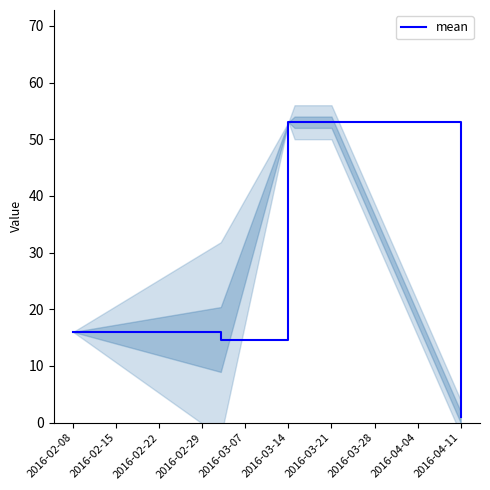

How many interior local valleys (lower than both neighbors) does the data have?

1